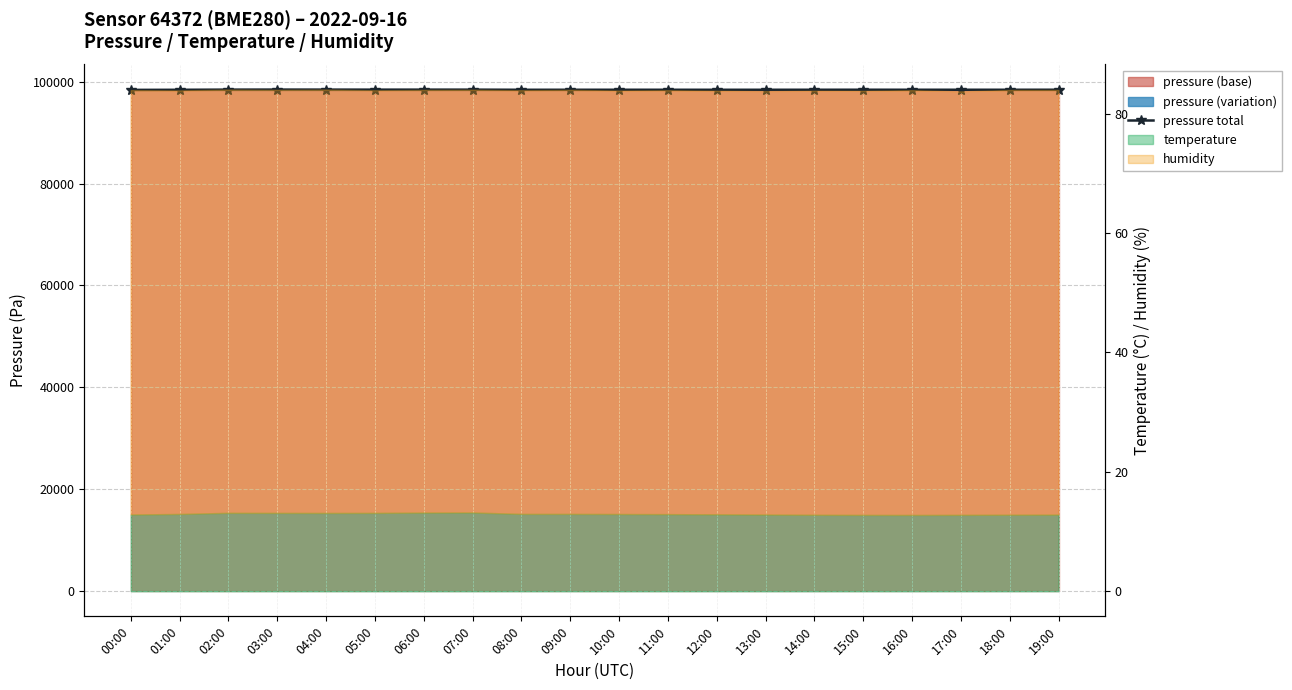

Where is the data nearest to the value 98401?

19:00